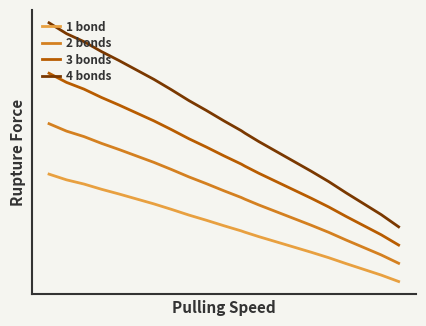

What are all the series names shown in the legend?

1 bond, 2 bonds, 3 bonds, 4 bonds